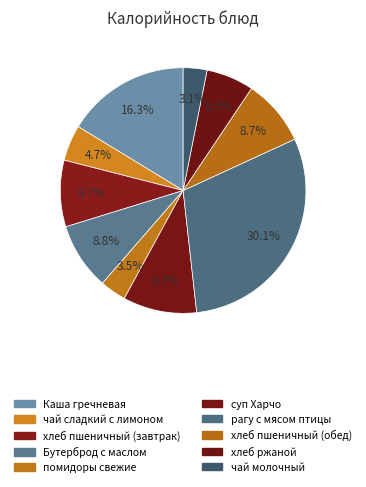

How many slices are in this pie chart?

10